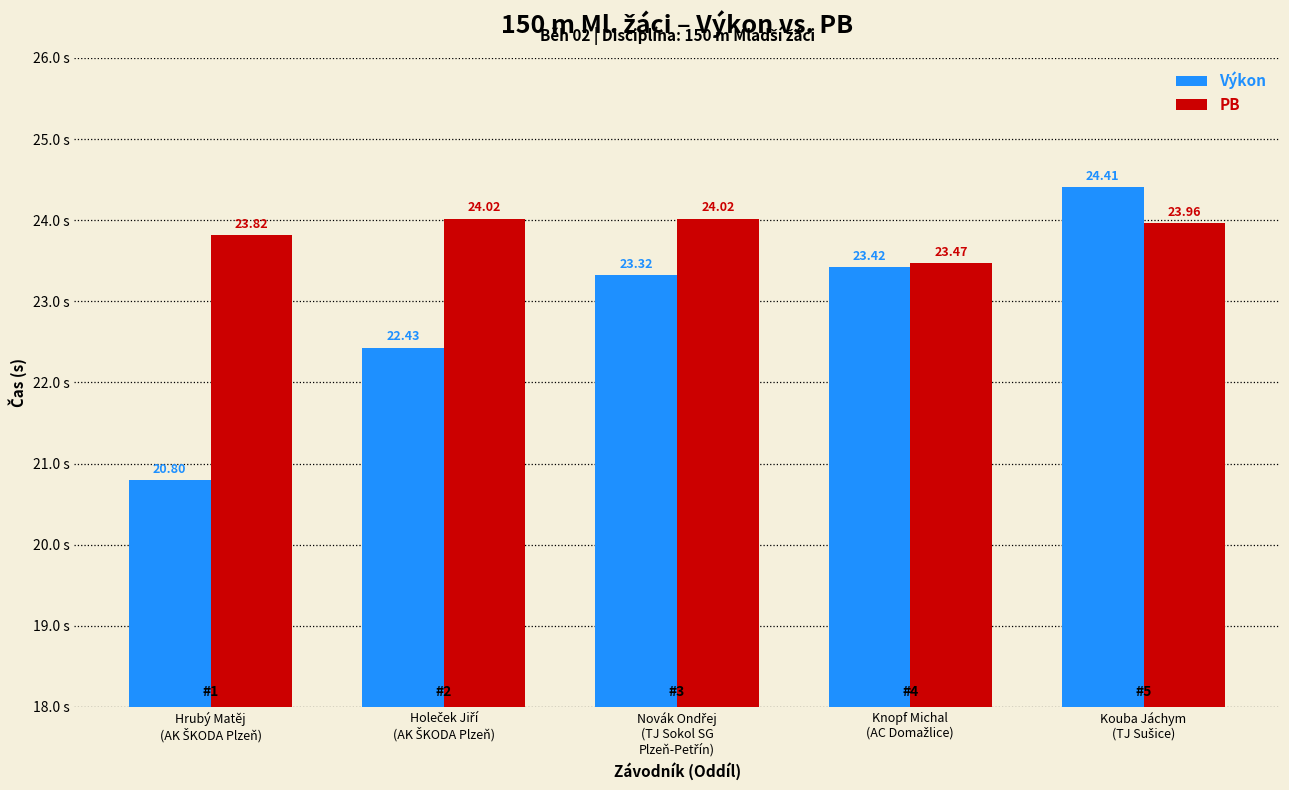

Which series has the largest range (max minus min)?

Výkon